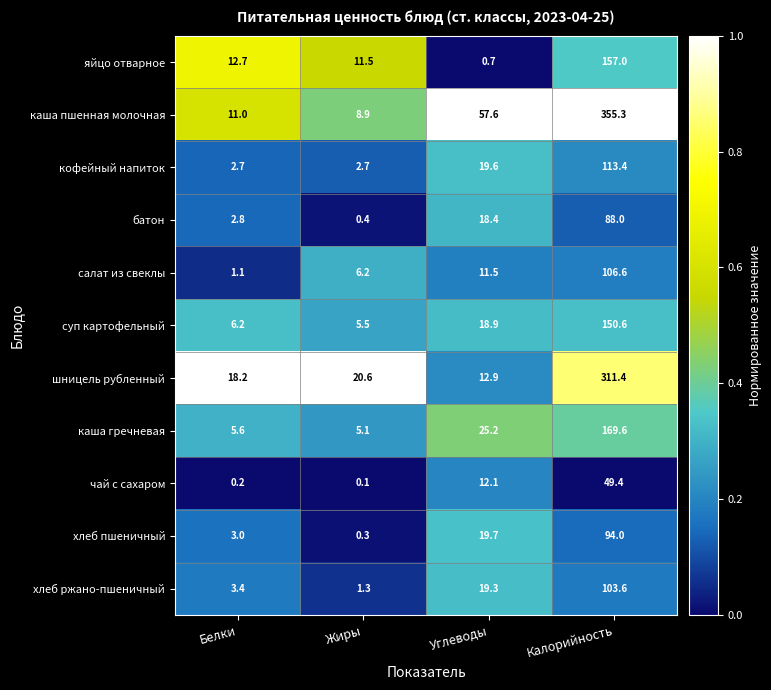

Is it true that каша гречневая equals 16.6 at Углеводы?

False